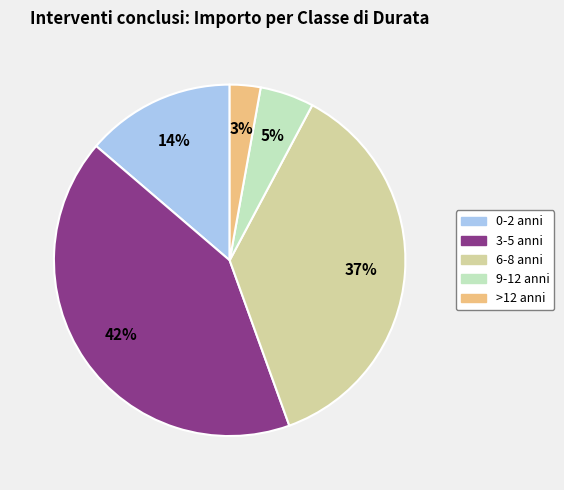

How many slices are in this pie chart?

5